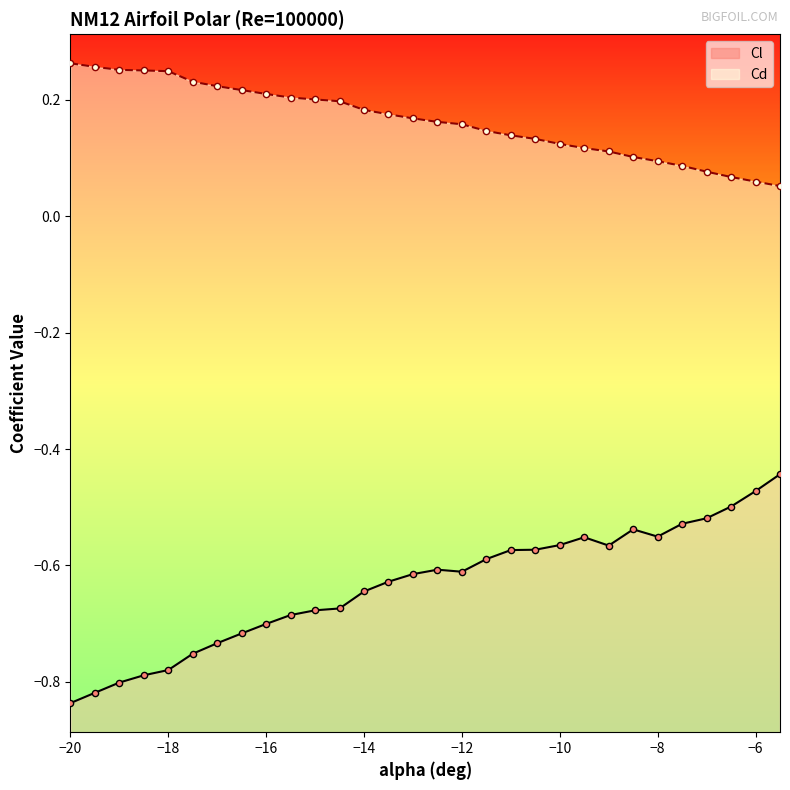

What is the total value across all series at -18?

-0.5